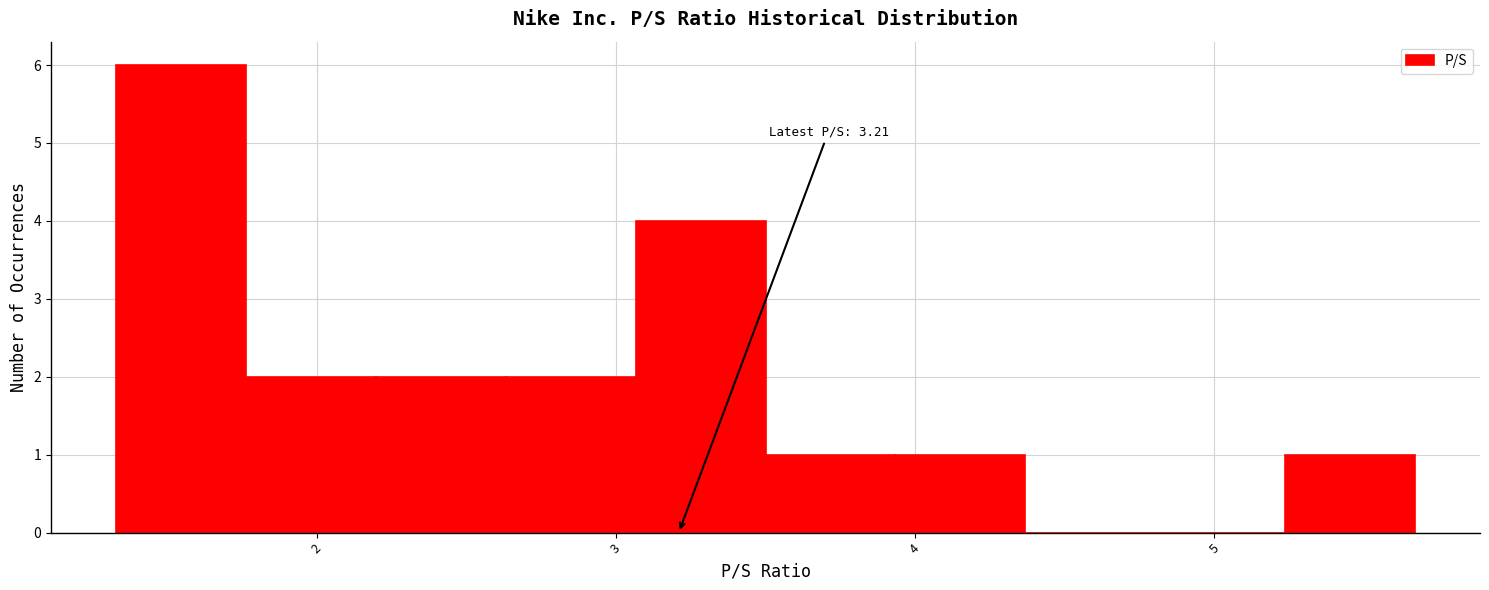

Over which range of the x-axis is the bar tallest?

1.3 to 1.8